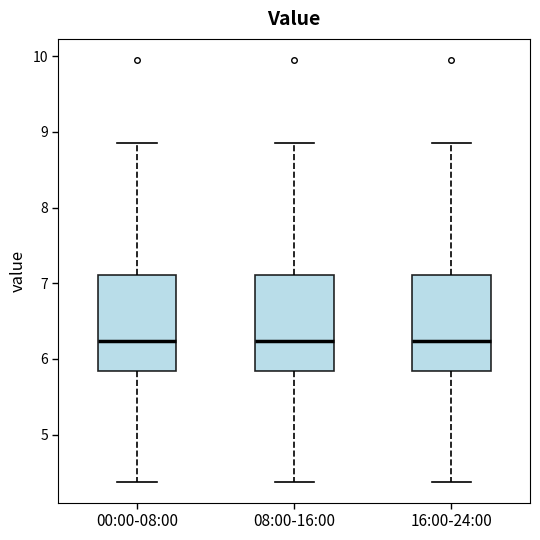

Reading left to right, read every box against the y-axis: the position of its median line, the range the box covers, and the ends of its whiskers. The values are not printed on the chart, so give them approximately, as read against the axis.

00:00-08:00: median 6.2, box 5.8 to 7.1, whiskers 4.4 to 8.9
08:00-16:00: median 6.2, box 5.8 to 7.1, whiskers 4.4 to 8.9
16:00-24:00: median 6.2, box 5.8 to 7.1, whiskers 4.4 to 8.9